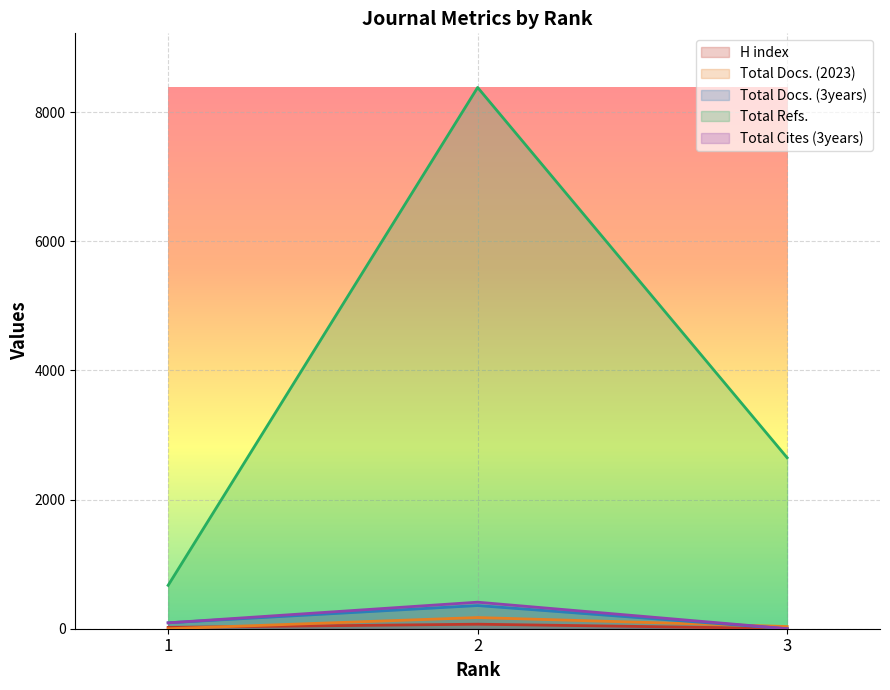

Count the H index values in the range 3 to 70.

3